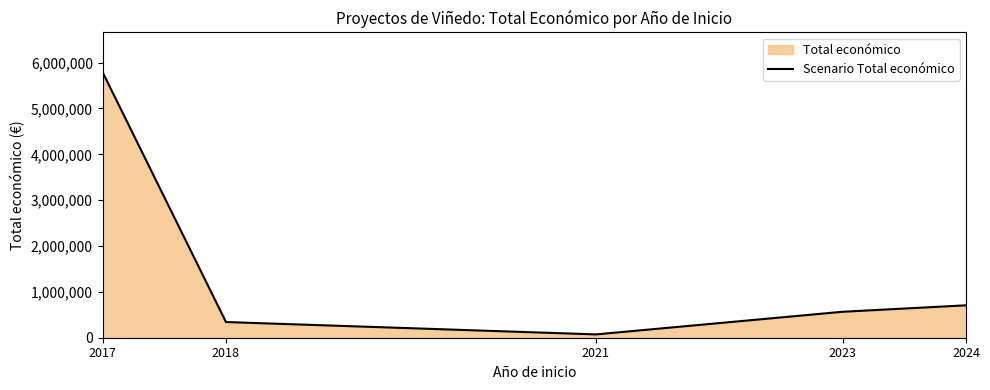

Reading right to left, what are all the values shown in this chart?

706697	566298	72165	342118	5790993